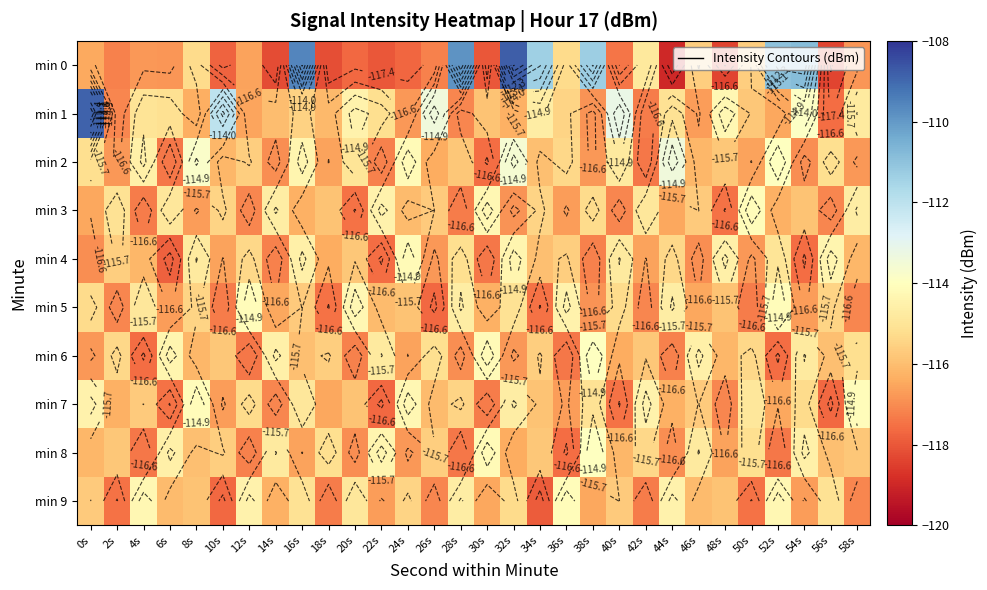

What is the average value of the min 0 series?

-115.5